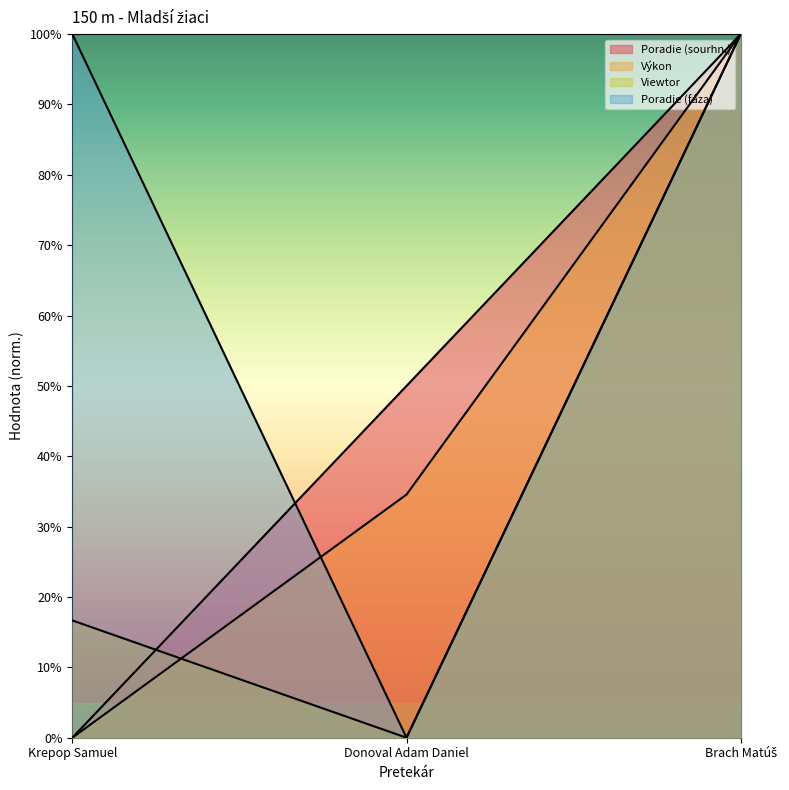

The value of Poradie (sourhn.) at Donoval Adam Daniel is 73.7. True or false?

False